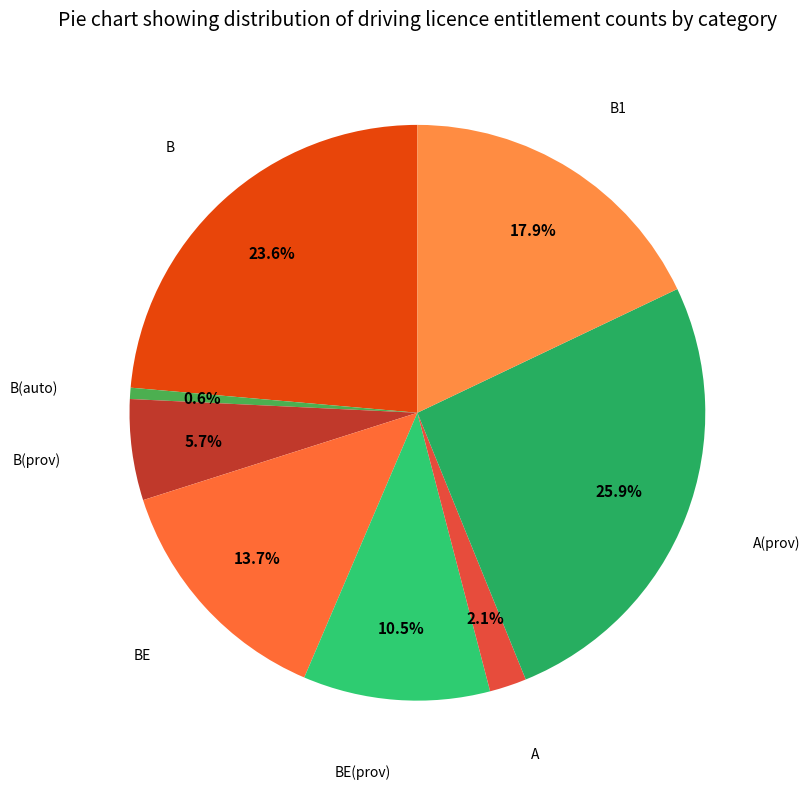

How many slices are in this pie chart?

8